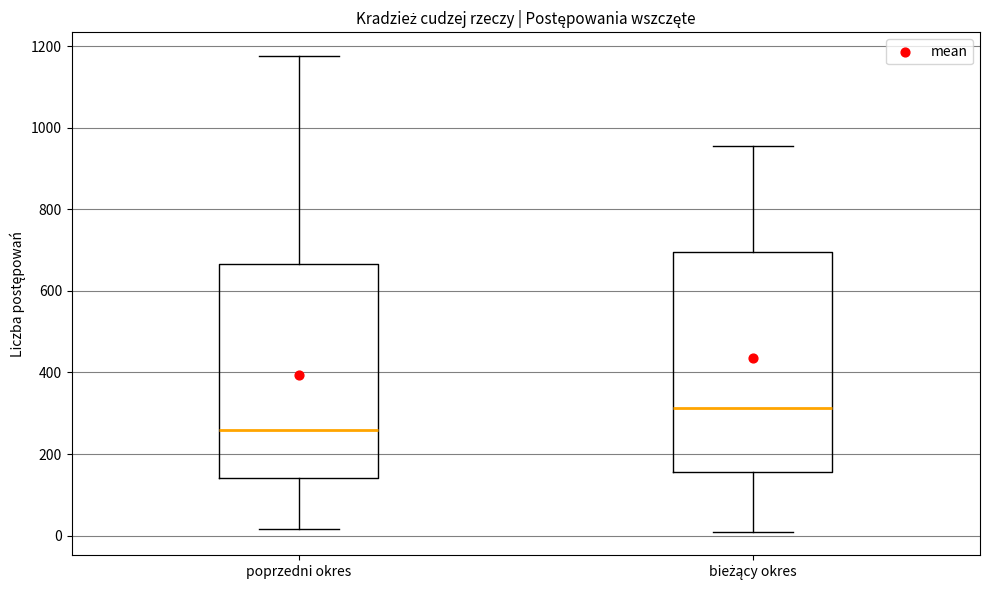

Reading left to right, read every box against the y-axis: the position of its median line, the range the box covers, and the ends of its whiskers. The values are not printed on the chart, so give them approximately, as read against the axis.

poprzedni okres: median 260, box 140 to 660, whiskers 20 to 1180
bieżący okres: median 320, box 160 to 700, whiskers 20 to 960